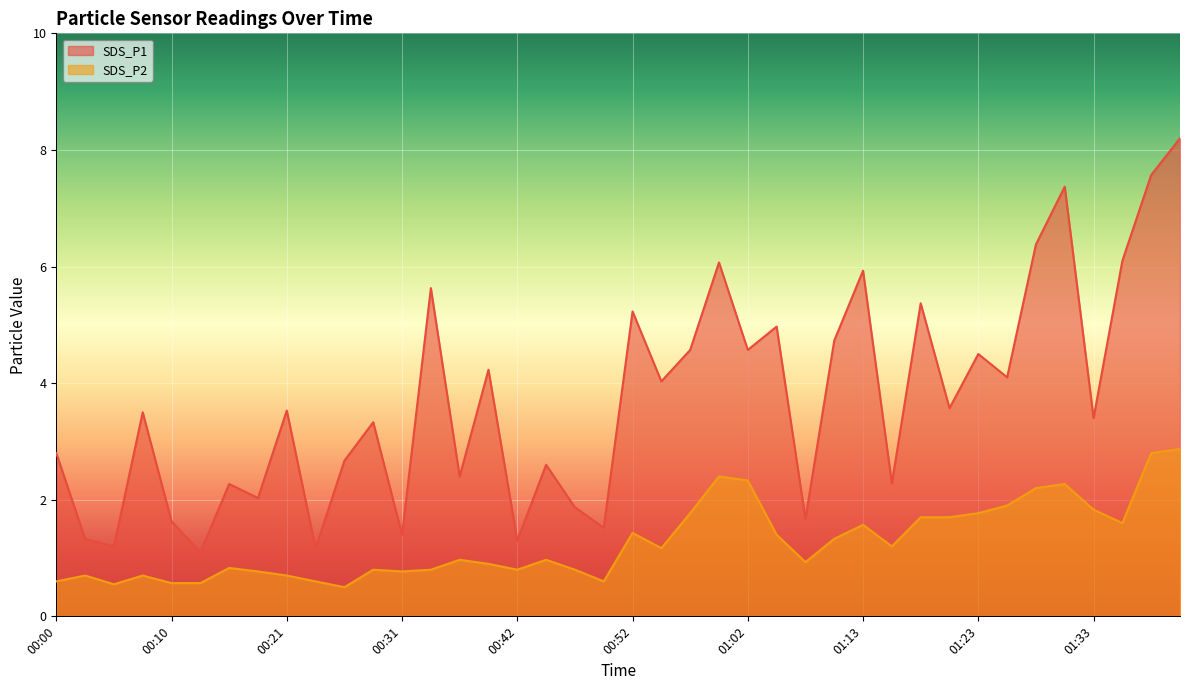

True or false: SDS_P2 and SDS_P1 cross at least once.

False